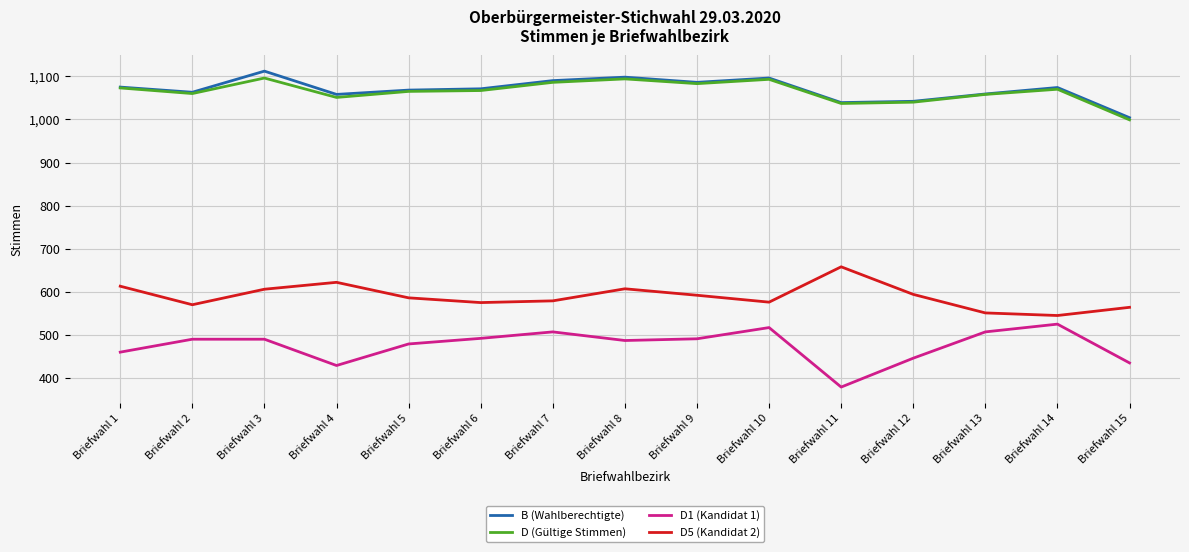

Is the value of D5 (Kandidat 2) at Briefwahl 12 greater than the value of D1 (Kandidat 1) at Briefwahl 5?

Yes